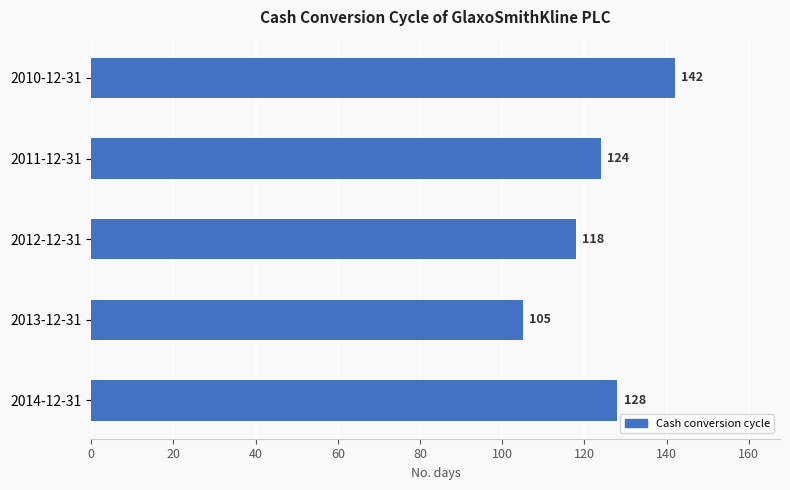

Reading bottom to top, extract all data points from this chart.

128	105	118	124	142